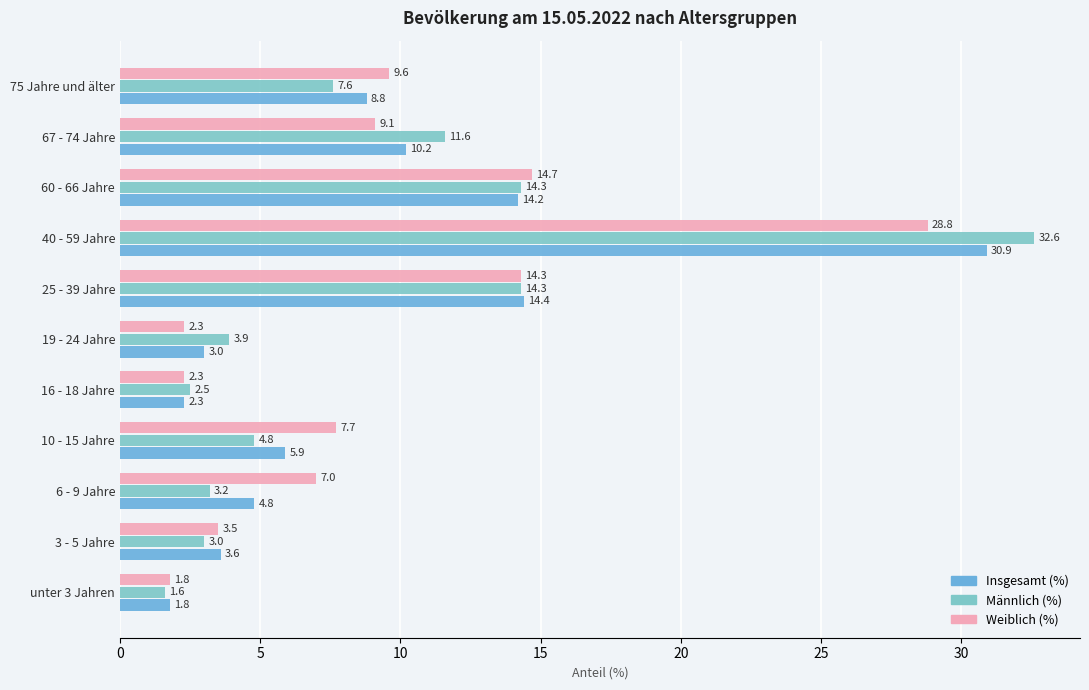

What is the difference between the maximum and second lowest values in the Männlich (%) series?

30.1